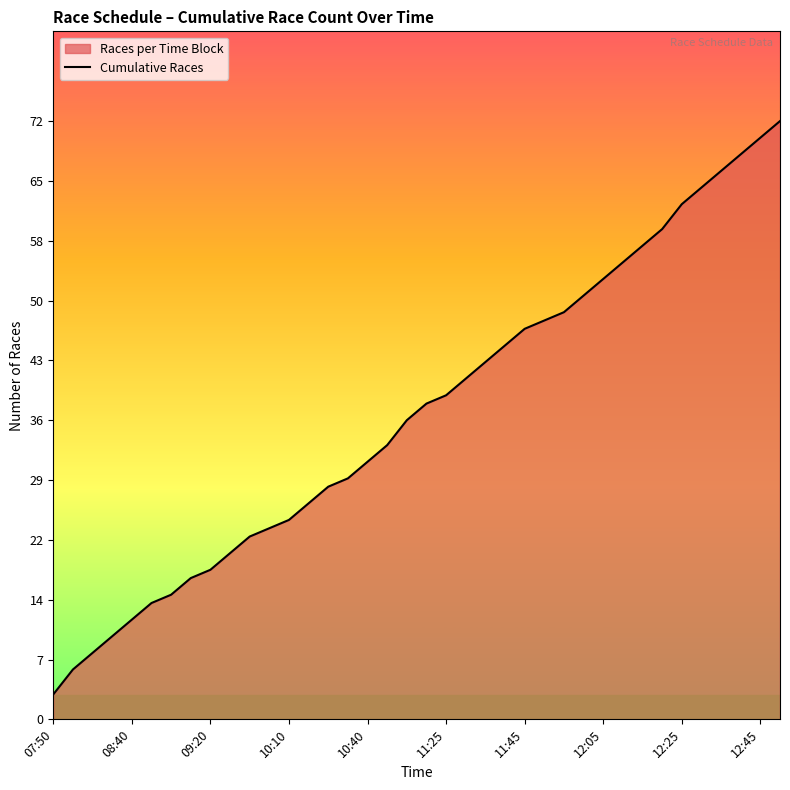

How many lines are shown in the chart?

1